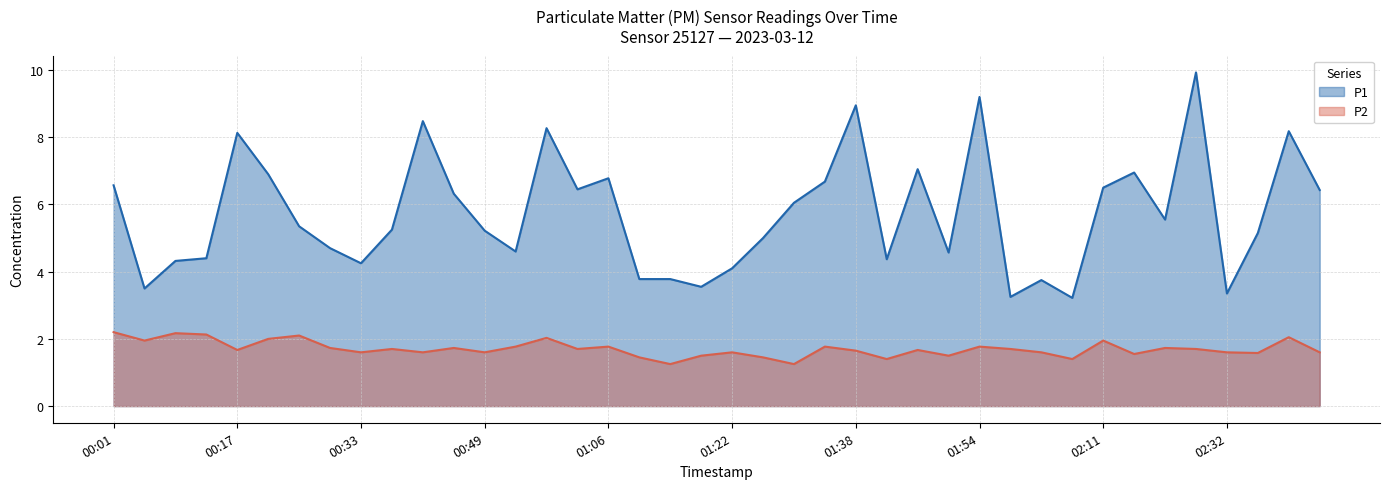

What is the lowest value of the P1 series?

3.2